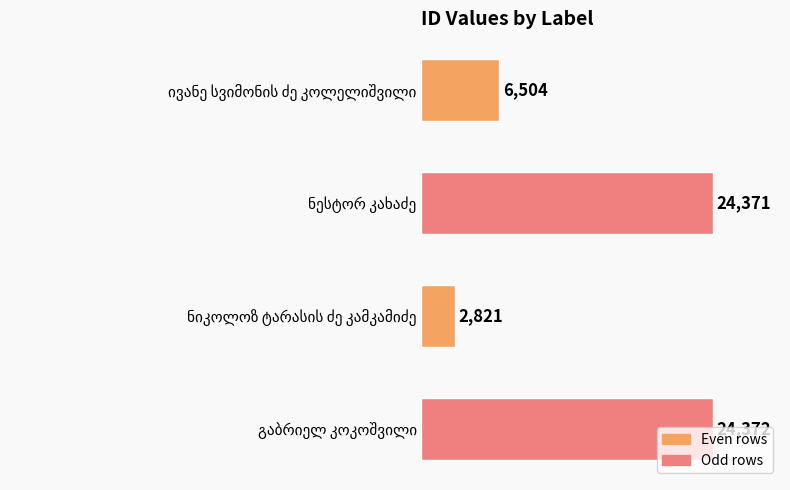

What is the sum of all values?

58068